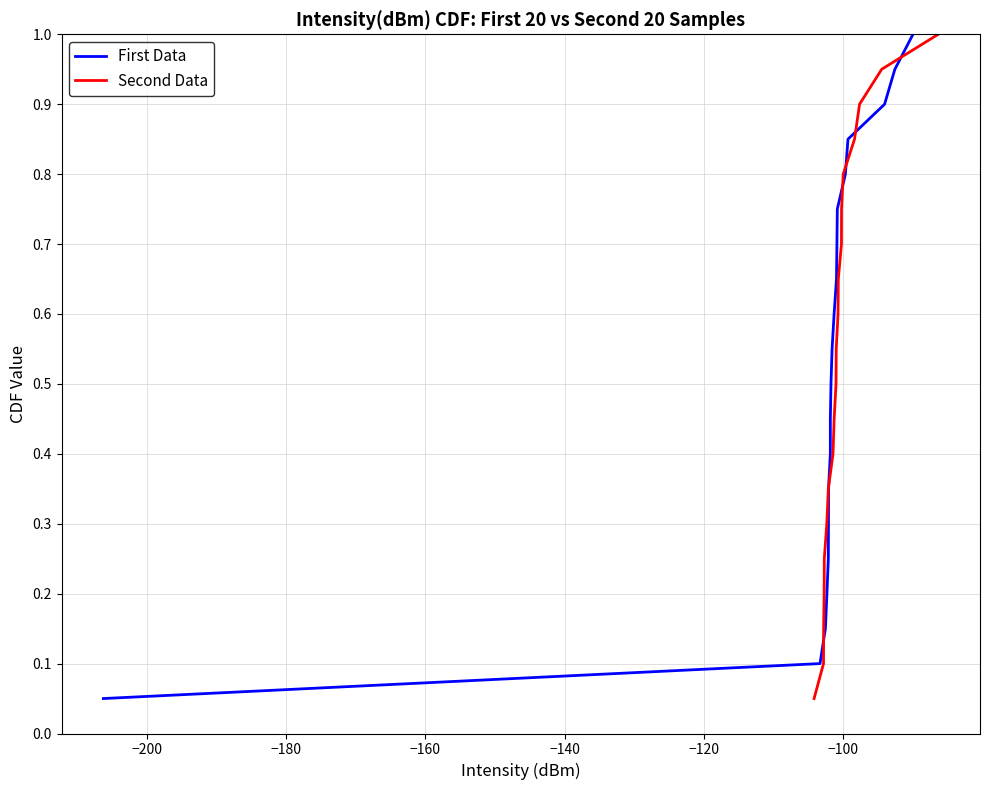

Reading left to right, transcribe all the data shown in this chart.

First Data: 0.1	0.1	0.1	0.2	0.2	0.3	0.3	0.4	0.5	0.5	0.6	0.6	0.7	0.7	0.8	0.8	0.8	0.9	0.9	1.0
Second Data: 0.1	0.1	0.1	0.2	0.2	0.3	0.3	0.4	0.5	0.5	0.6	0.6	0.7	0.7	0.8	0.8	0.8	0.9	0.9	1.0